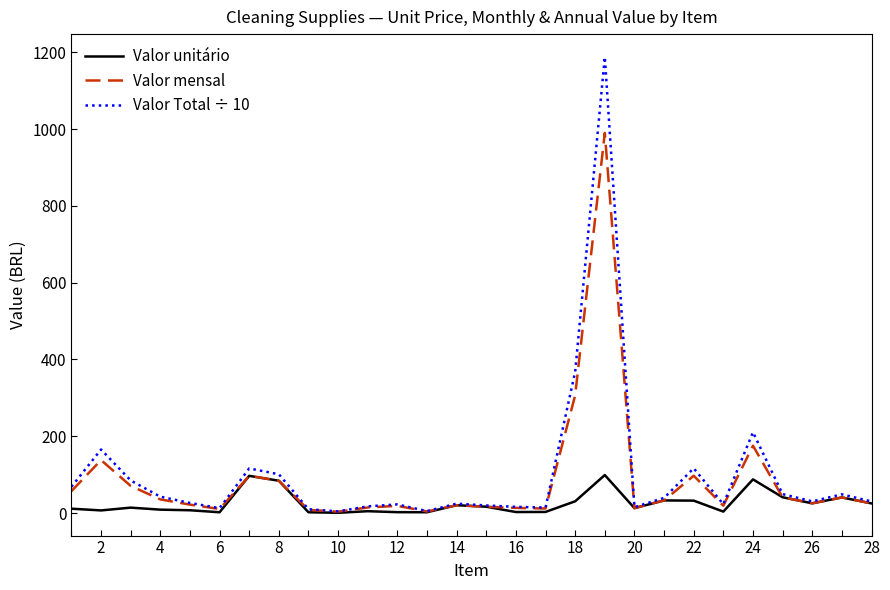

Which series has the widest spread of values?

Valor Total ÷ 10